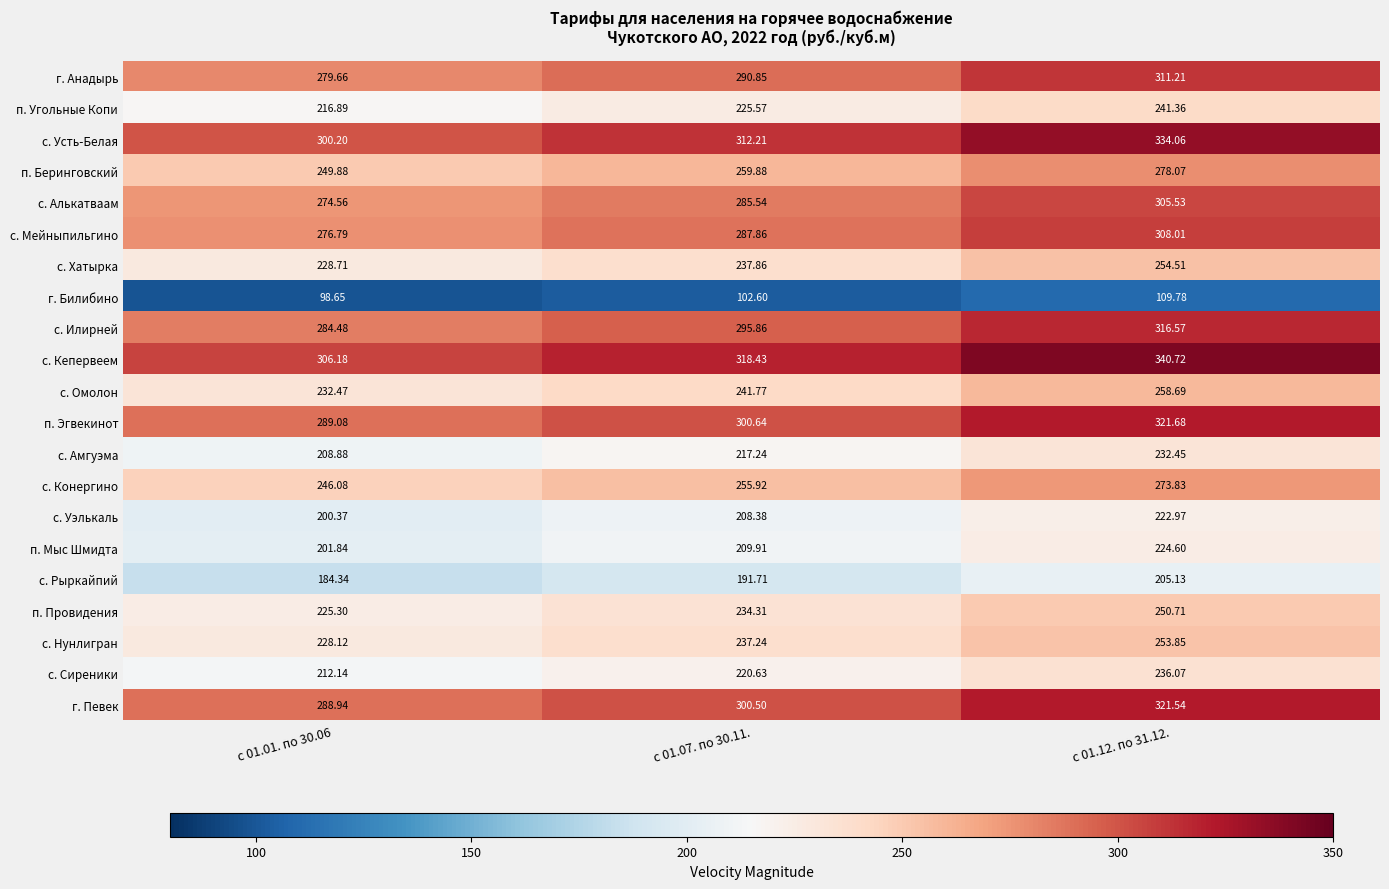

Which series changed the most between с 01.01. по 30.06 and с 01.07. по 30.11.?

с. Кепервеем